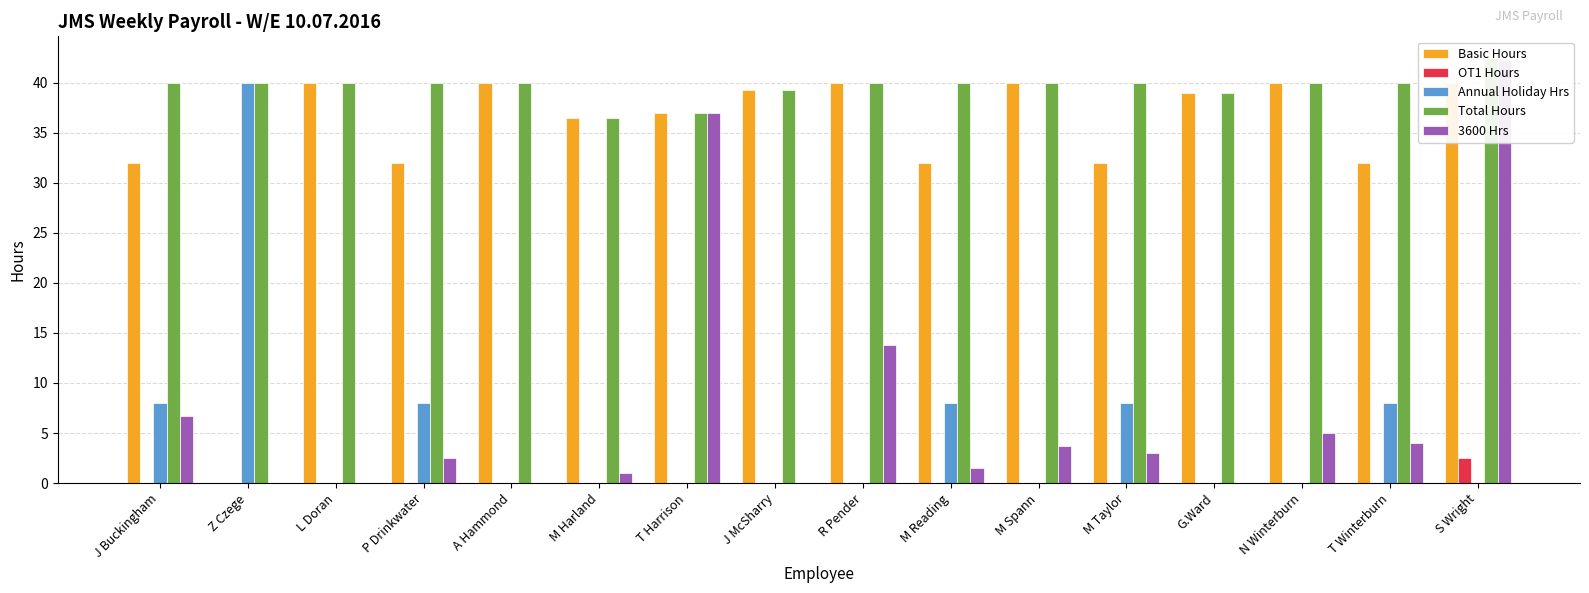

How many bars are there in each group?

5